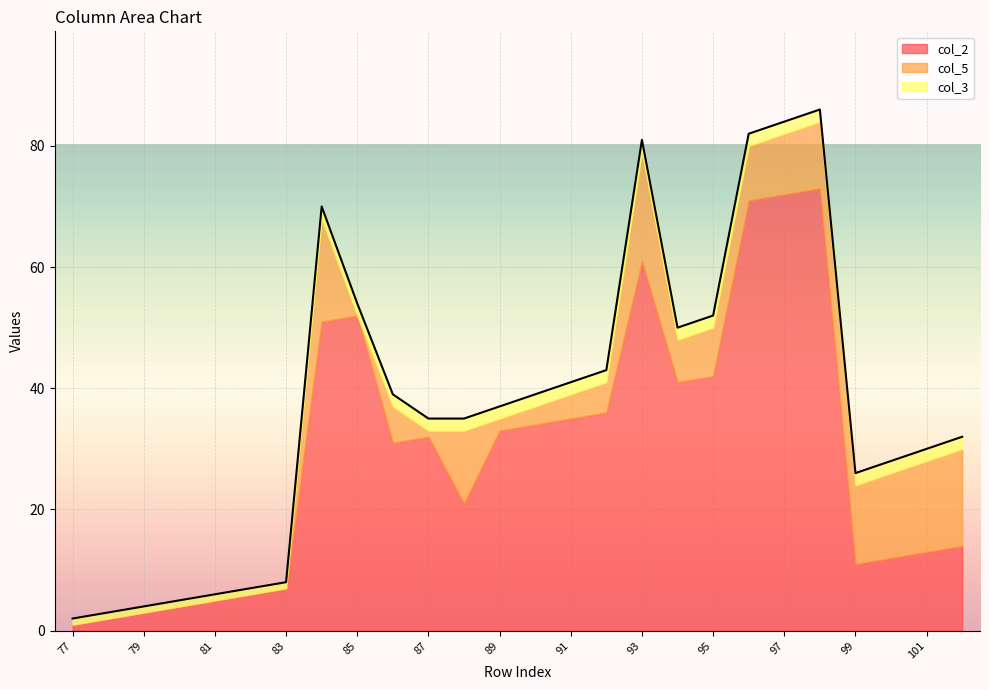

Between which two adjacent categories do col_5 and col_3 first intersect?

83 and 84